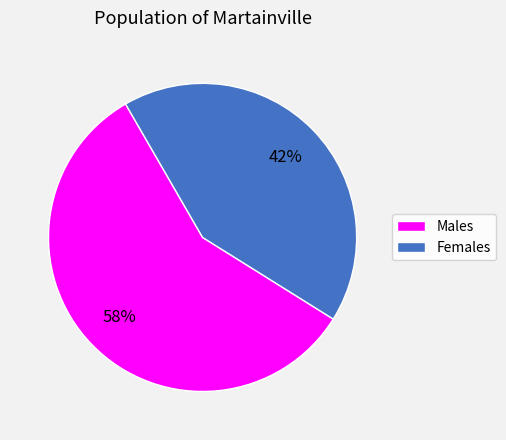

What is the largest slice in the pie chart?

Males